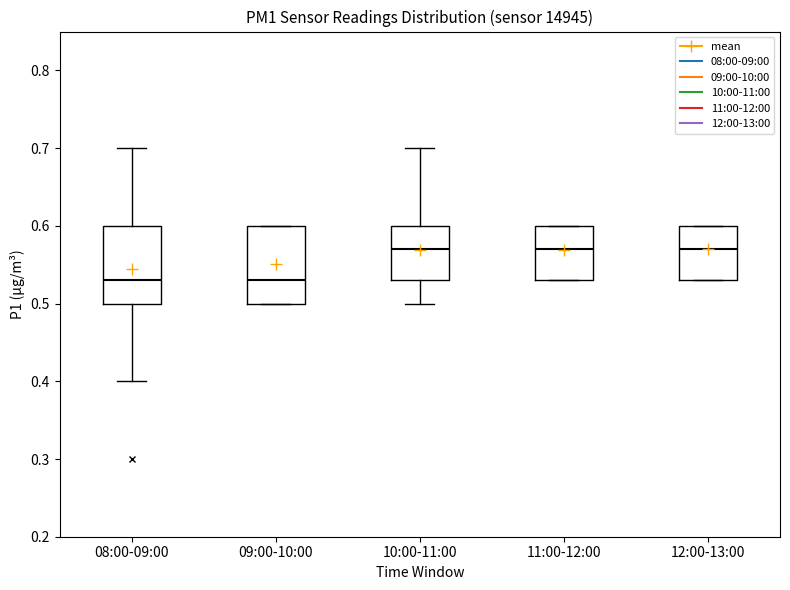

Where is the upper edge of the box for 08:00-09:00 on the y-axis? The values are not printed on the chart, so give them approximately, as read against the axis.

0.60